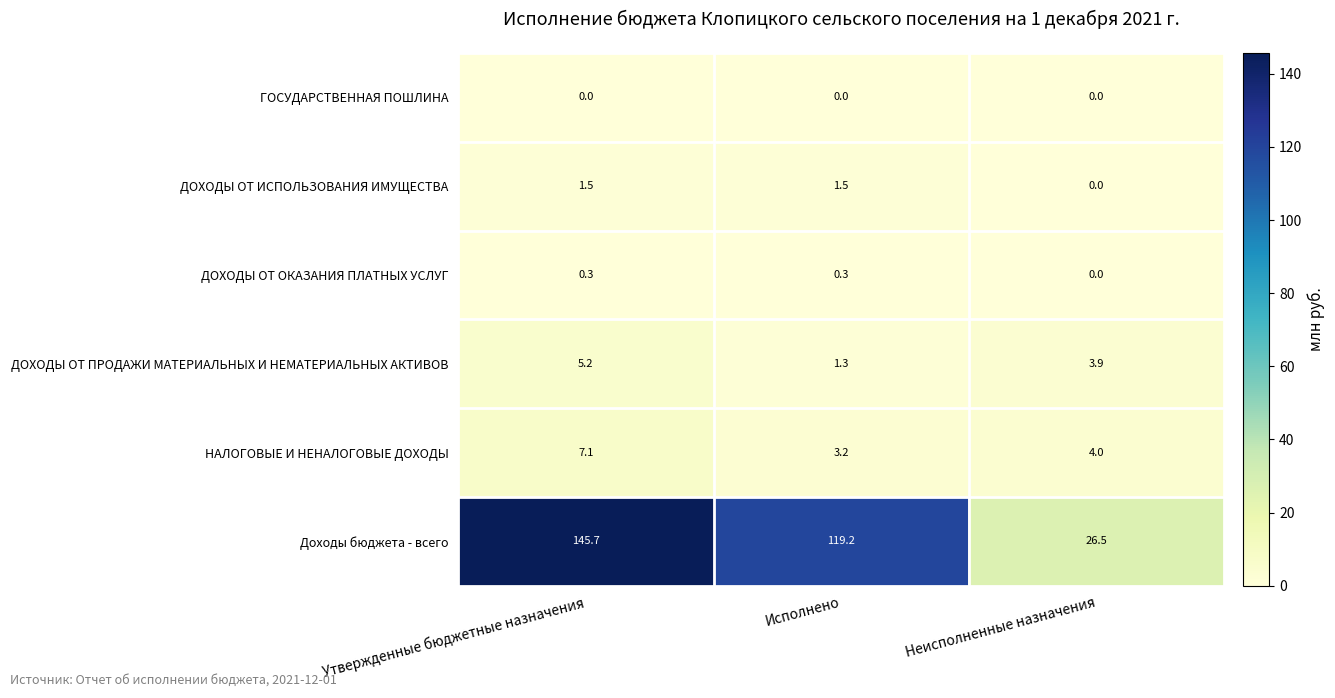

How many distinct data groups are displayed?

6